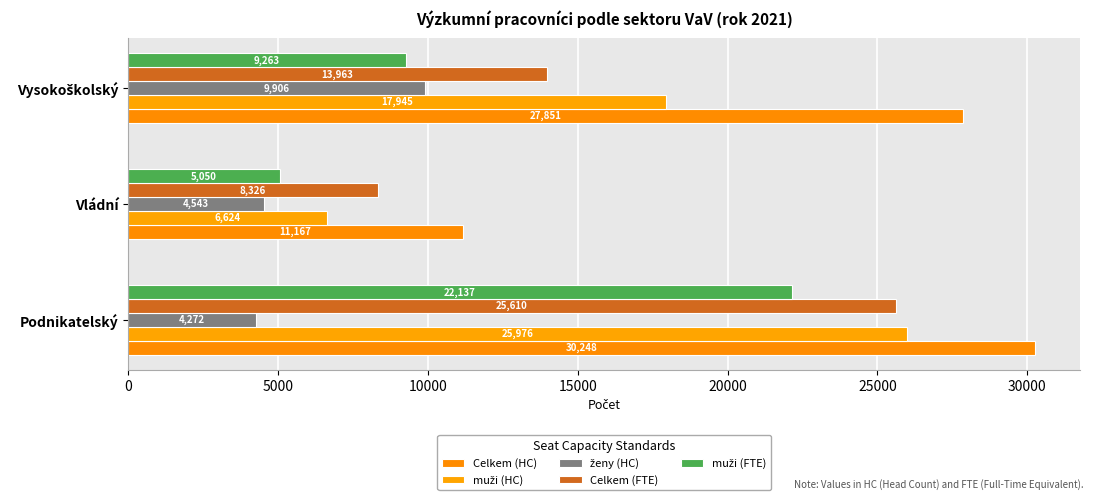

How many values in the Celkem (FTE) series are below 13963?

1